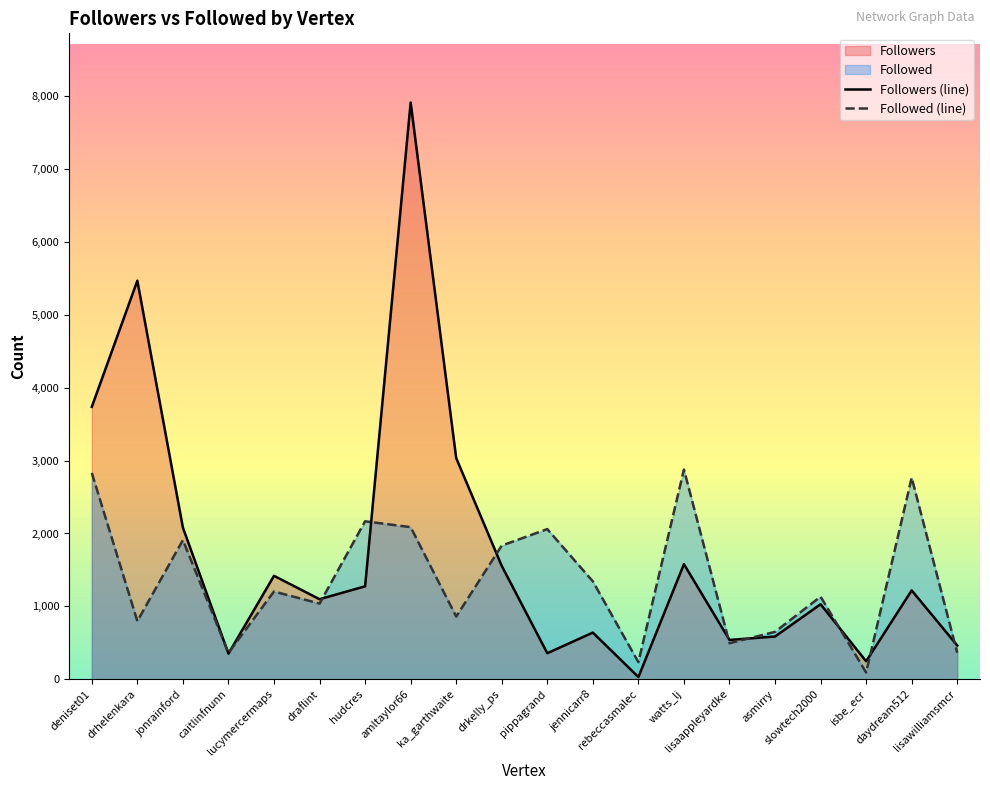

Is it true that Followers (line) equals 1840 at deniset01?

False